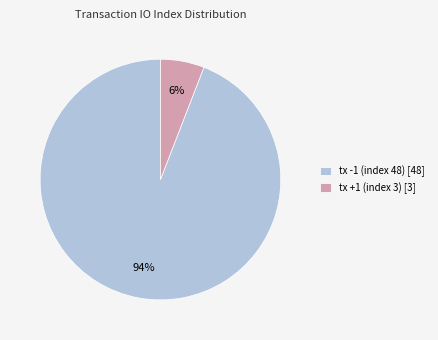

To the nearest percent, what percentage of the pie is tx -1 (index 48)?

94%